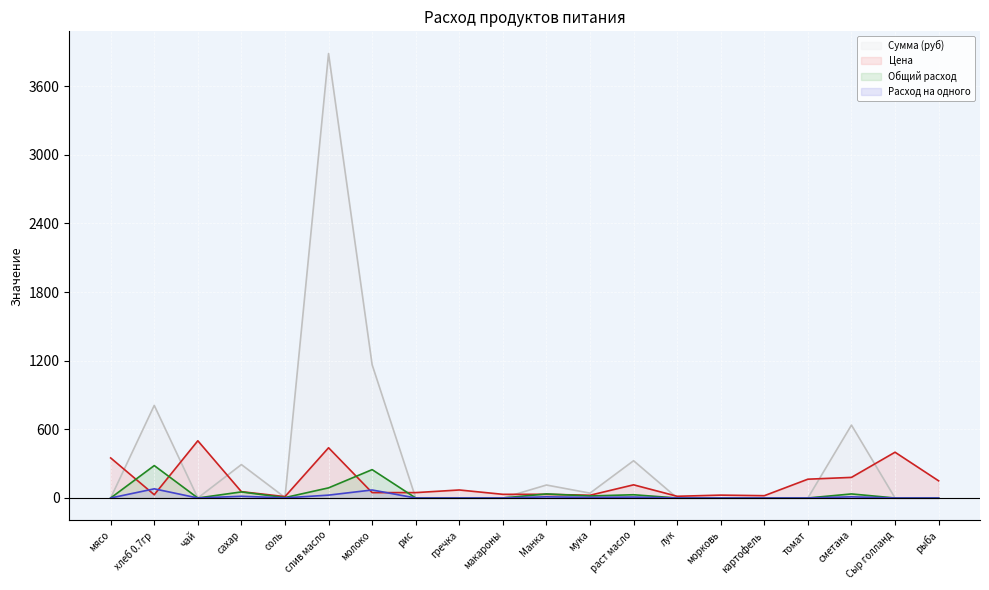

True or false: Общий расход and Сумма (руб) intersect in this chart.

False